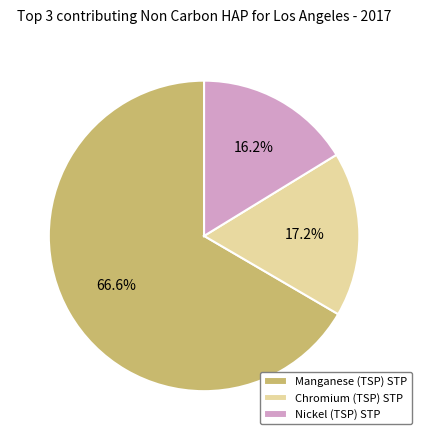

Is there any slice that represents more than half of the pie?

Yes